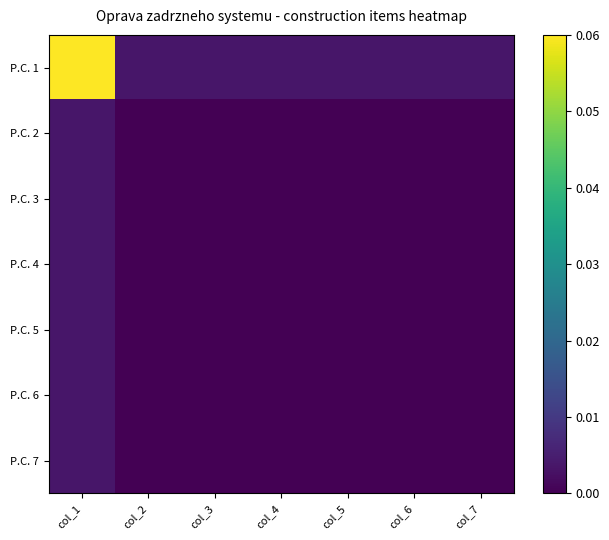

List the series in order of their peak value, lowest first.

P.C. 2, P.C. 3, P.C. 4, P.C. 5, P.C. 6, P.C. 7, P.C. 1